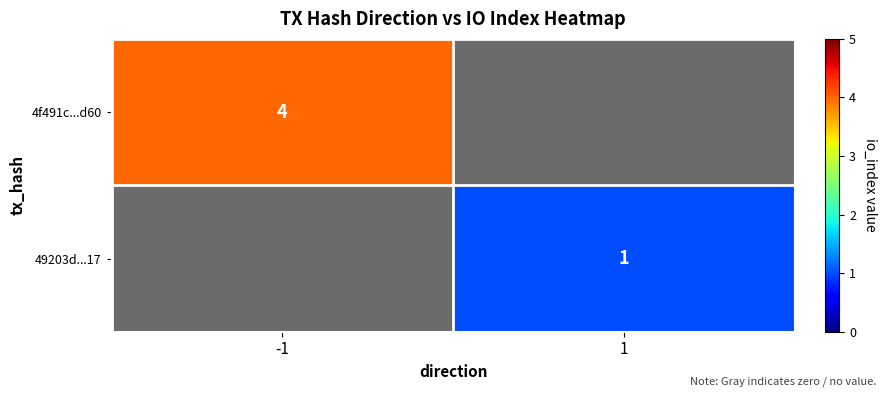

True or false: 4f491c...d60 has a value of 7 at -1.

False